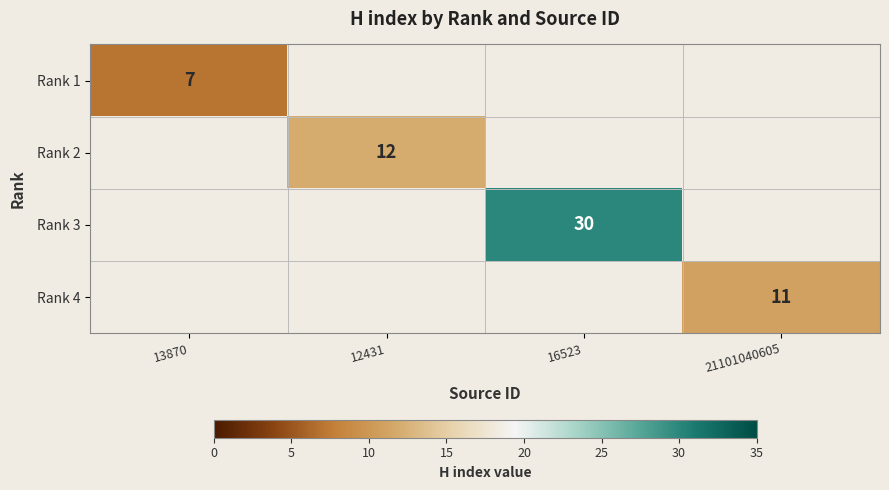

True or false: Rank 1 has a value of 3 at 13870.

False